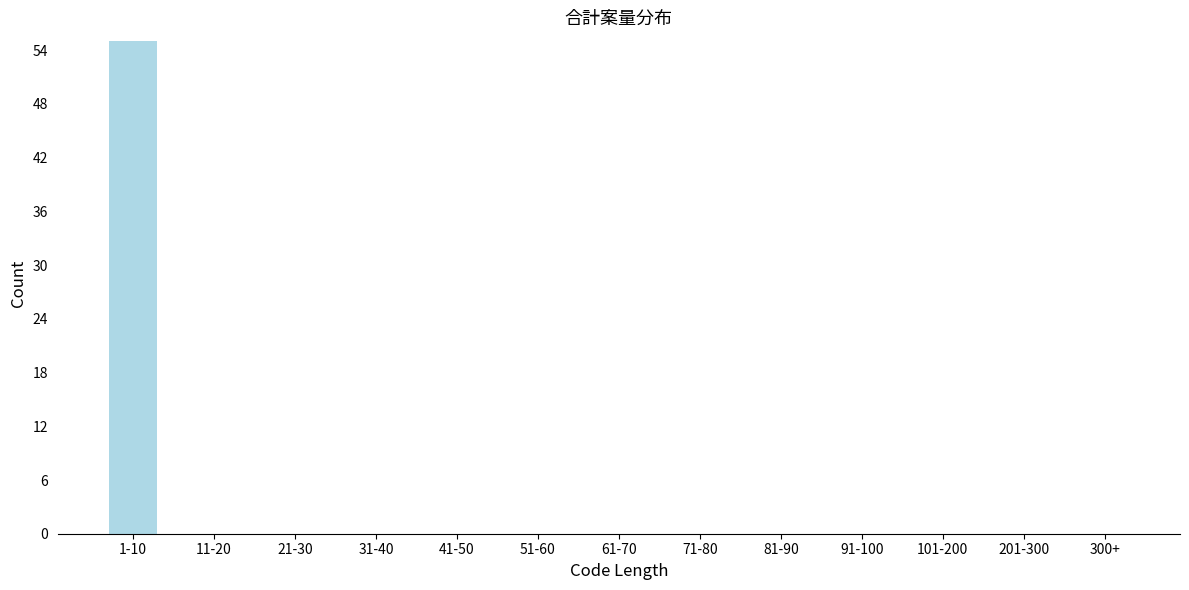

Reading left to right, extract all data points from this chart.

1-10=55	11-20=0	21-30=0	31-40=0	41-50=0	51-60=0	61-70=0	71-80=0	81-90=0	91-100=0	101-200=0	201-300=0	300+=0